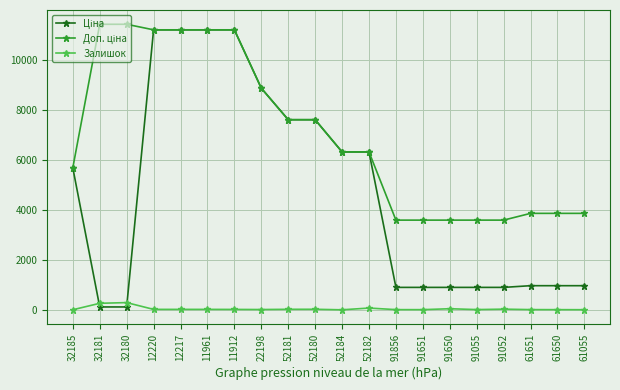

The Залишок series shows 43.0 at 91650. True or false?

True